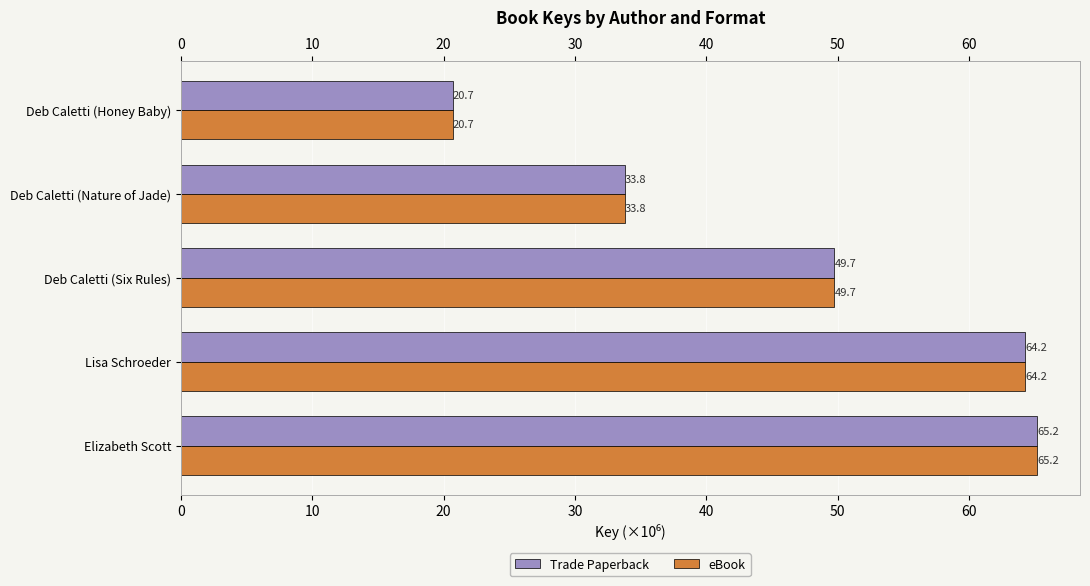

Read the Trade Paperback value at Lisa Schroeder.

64.2